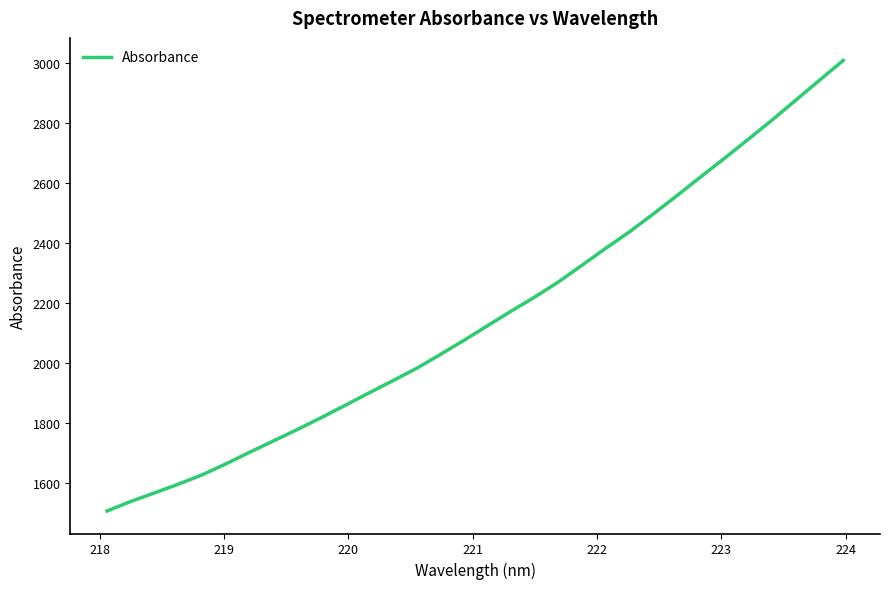

What is the difference between the maximum and second lowest values?

1467.4